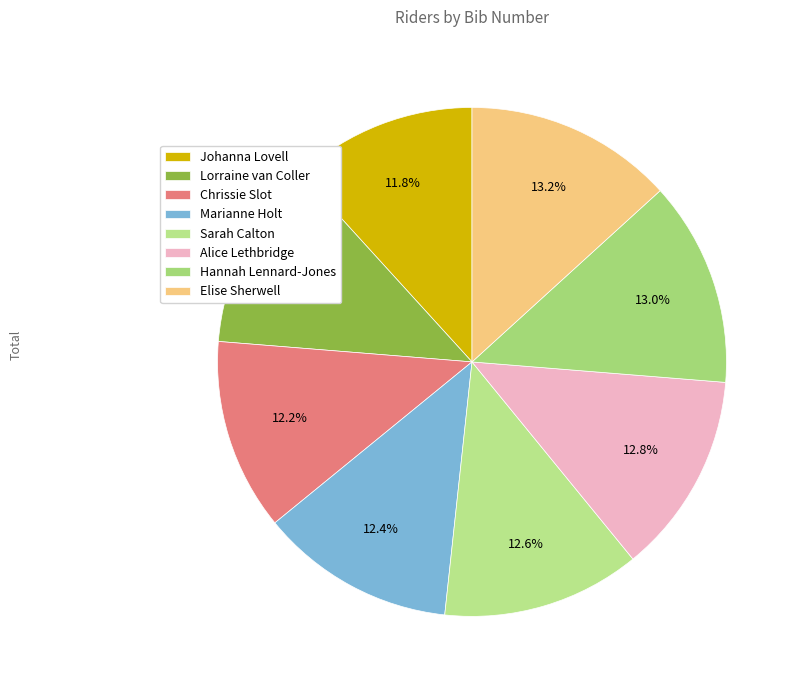

To the nearest percent, what is the average slice percentage?

12%